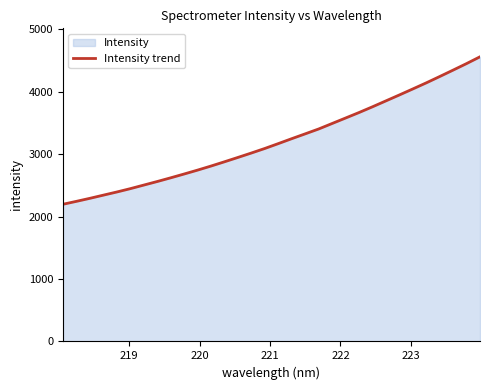

What is the minimum value shown in the chart?

2196.6